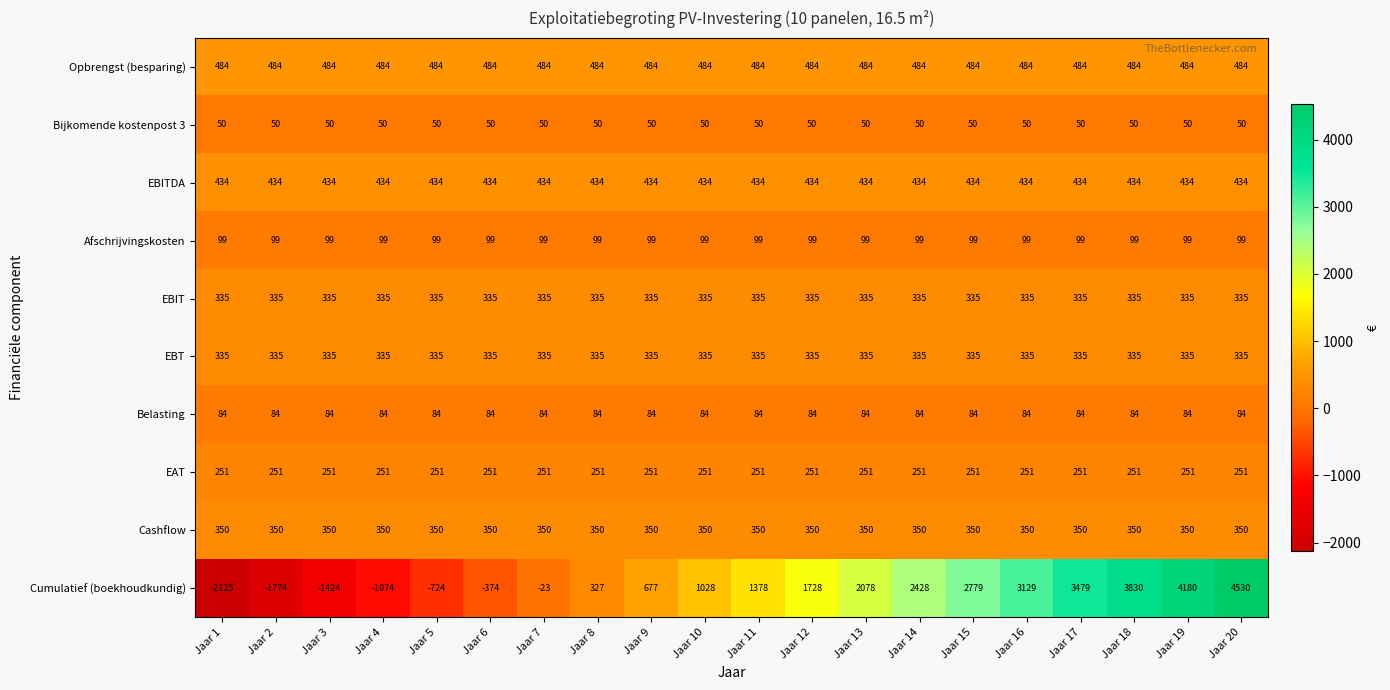

What is the sum of the Bijkomende kostenpost 3 values at Jaar 6 and Jaar 3?

100